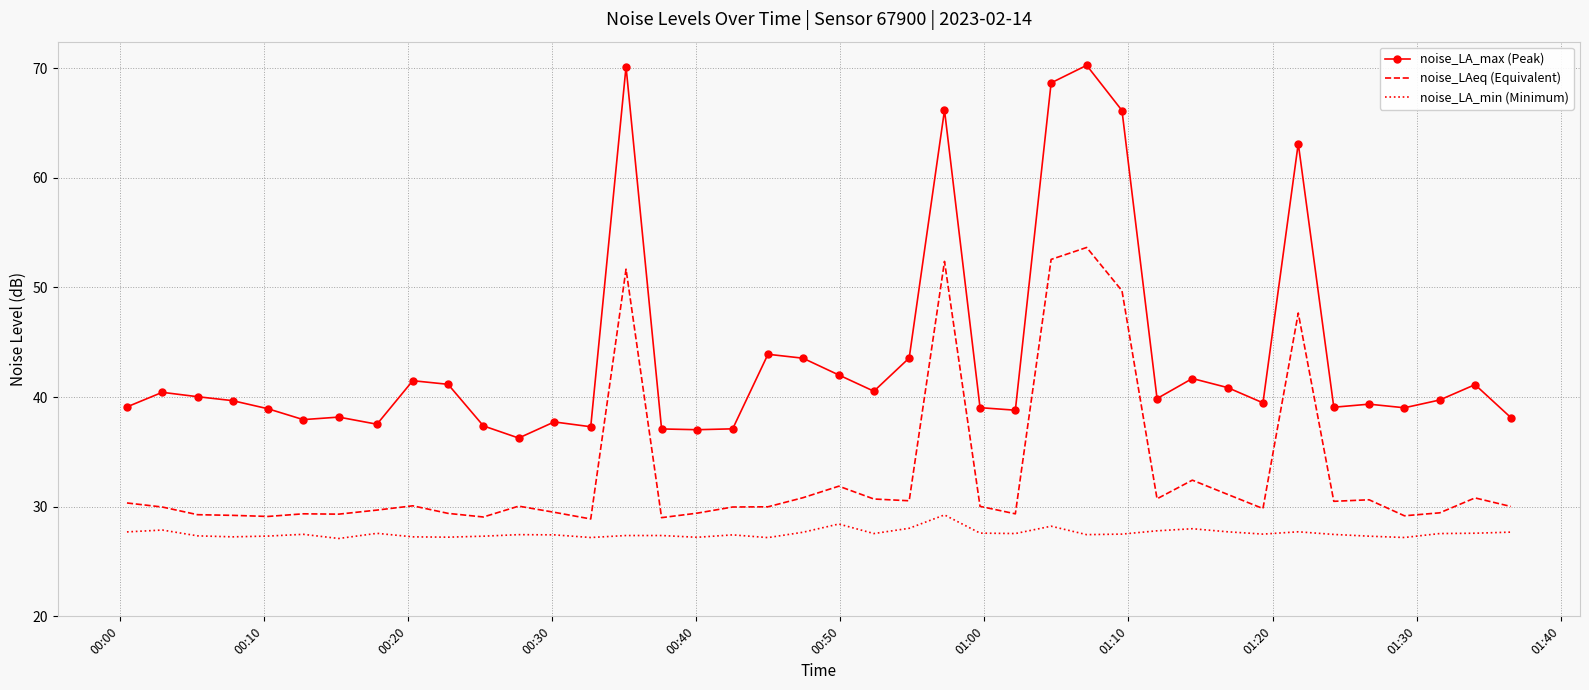

Rank the series by their maximum value, from lowest to highest.

noise_LA_min (Minimum), noise_LAeq (Equivalent), noise_LA_max (Peak)